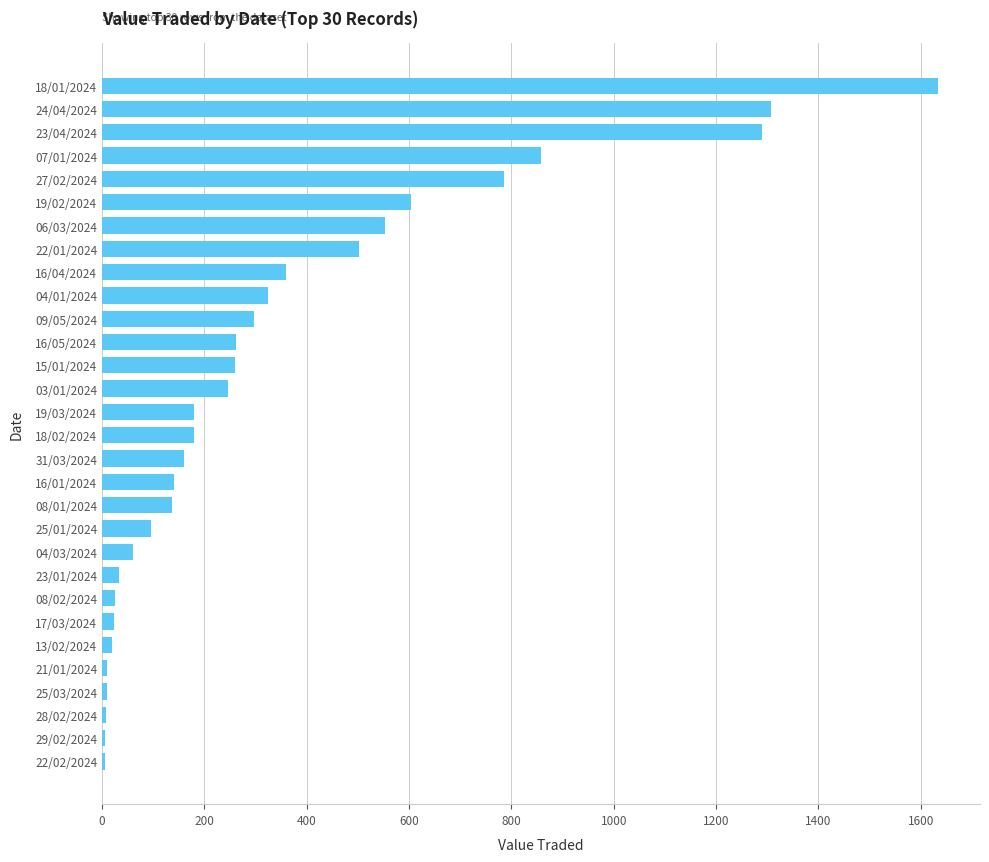

Which has a higher value, 04/01/2024 or 25/01/2024?

04/01/2024